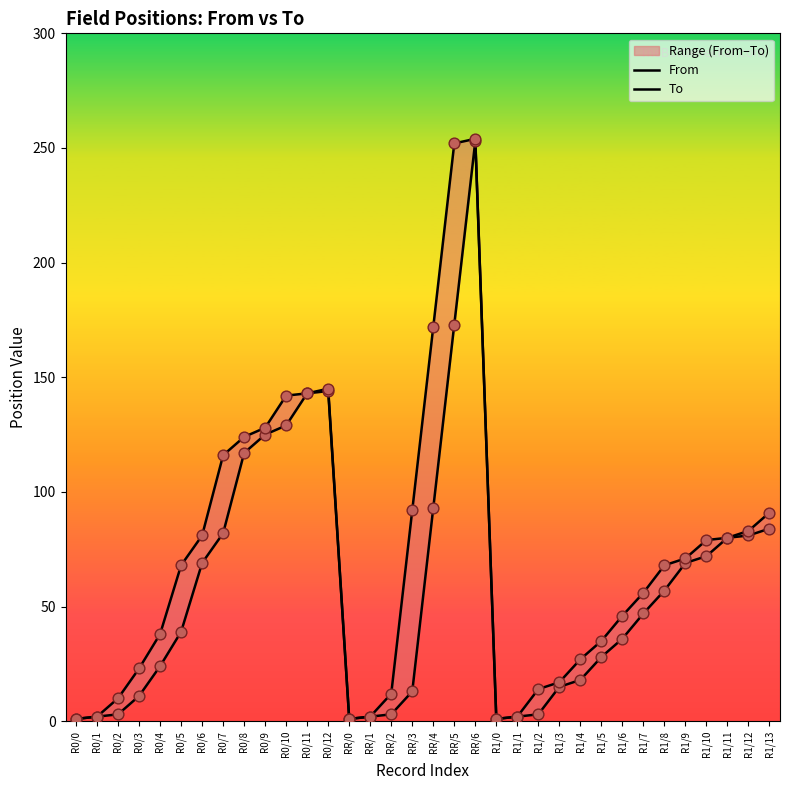

Which series reaches the minimum Y coordinate?

From